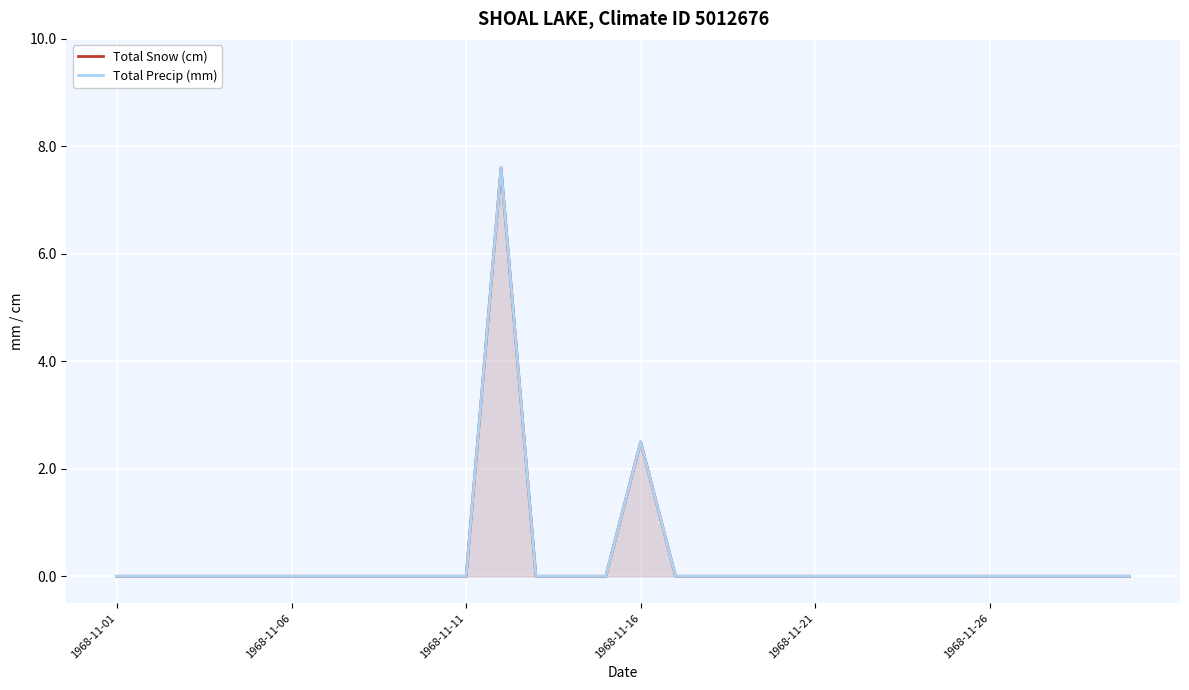

Count the number of categories in the chart.

30